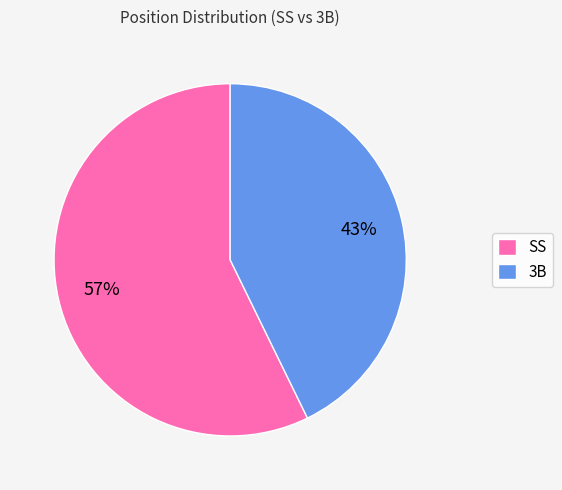

Does 3B represent more than half of the total?

No